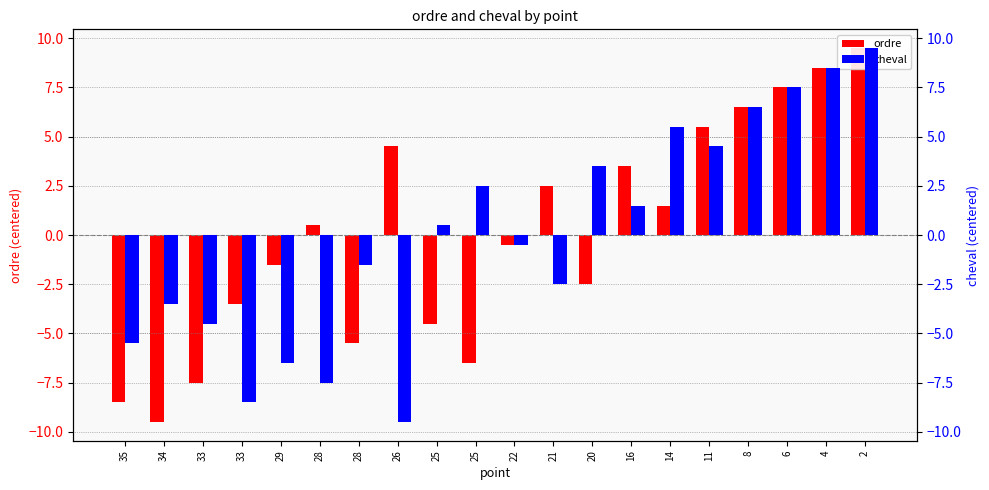

What are all the series names shown in the legend?

ordre, cheval